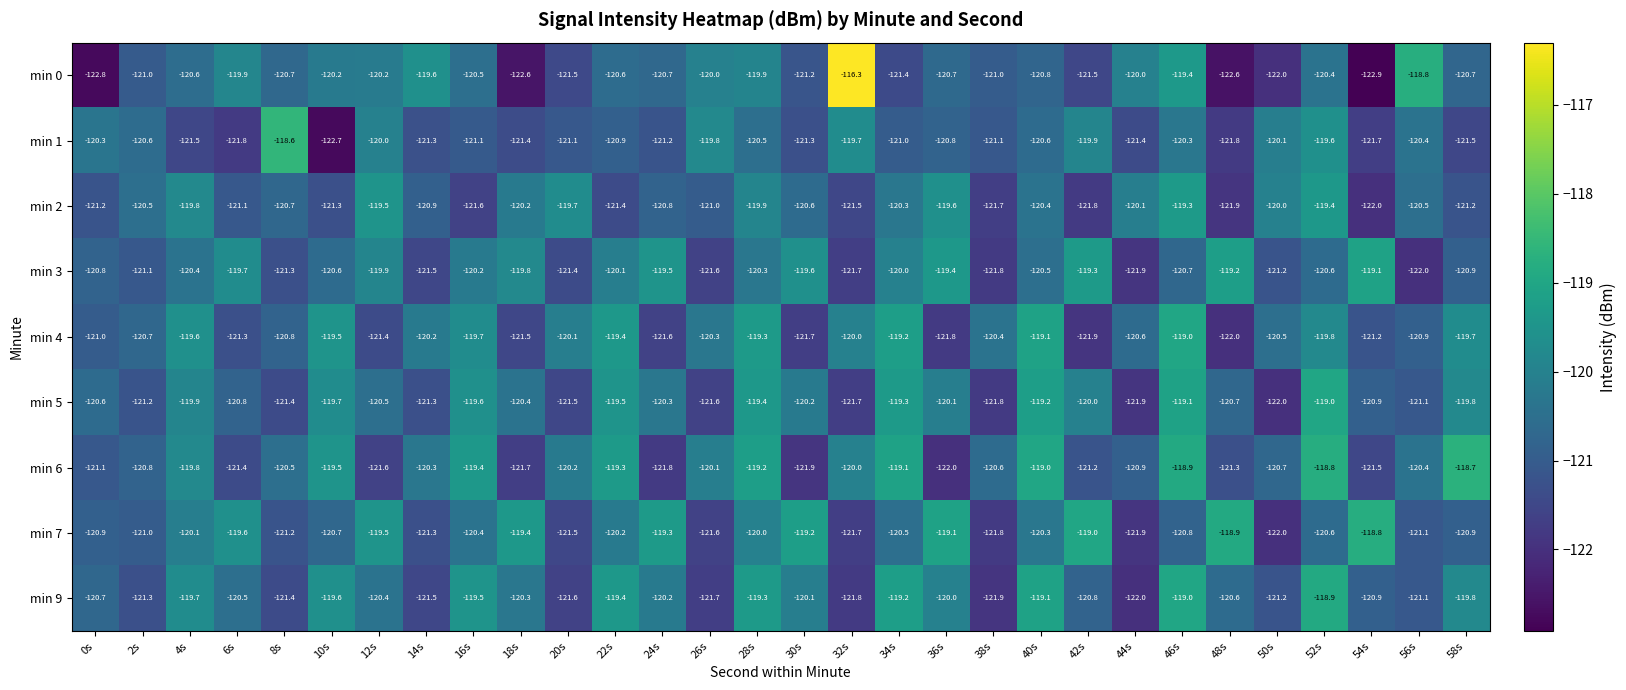

The min 2 series shows -193.7 at 6s. True or false?

False